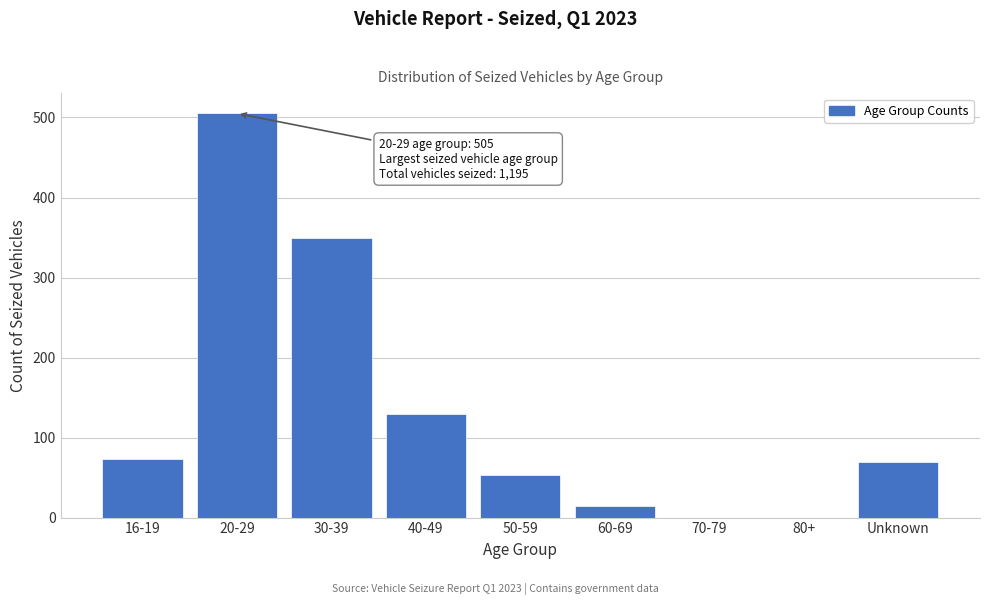

Reading left to right, what are all the values shown in this chart?

16-19=73	20-29=505	30-39=350	40-49=130	50-59=53	60-69=14	70-79=0	80+=0	Unknown=70